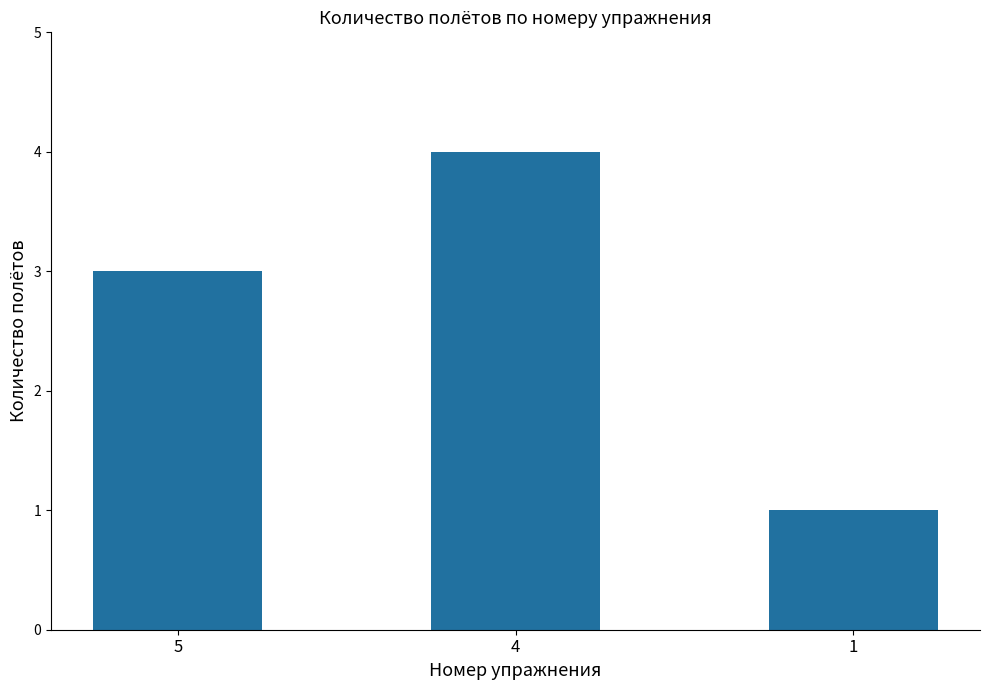

What value does the data have at 5?

3